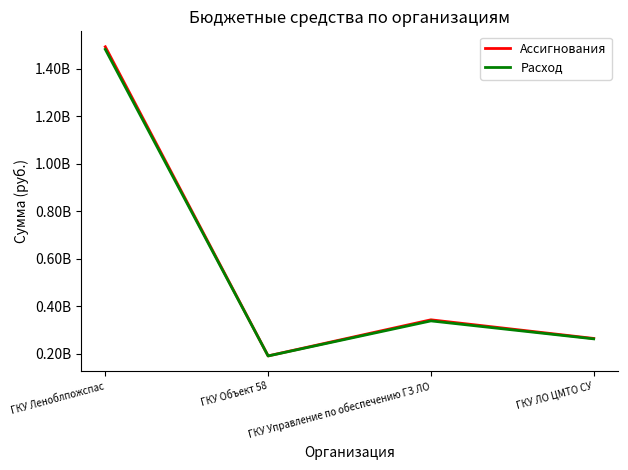

What is the sum of the Ассигнования values at ГКУ Леноблпожспас and ГКУ ЛО ЦМТО СУ?

1754974081.0